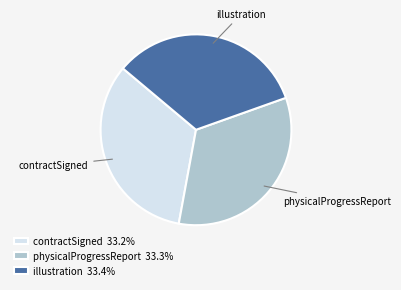

Combined, do contractSigned and illustration account for over 50%?

Yes